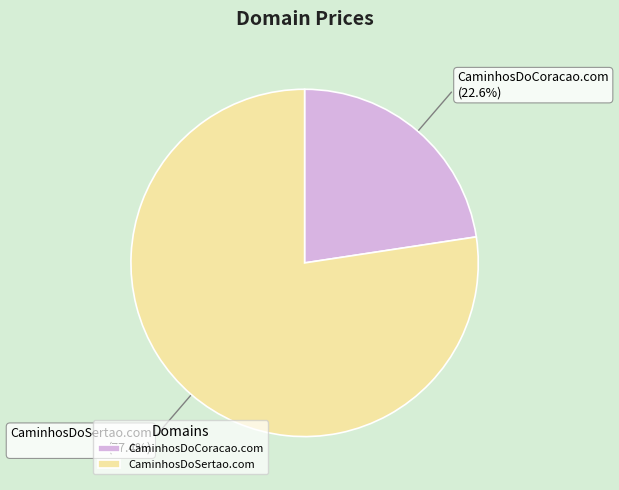

True or false: CaminhosDoSertao.com accounts for 77% of the total.

True